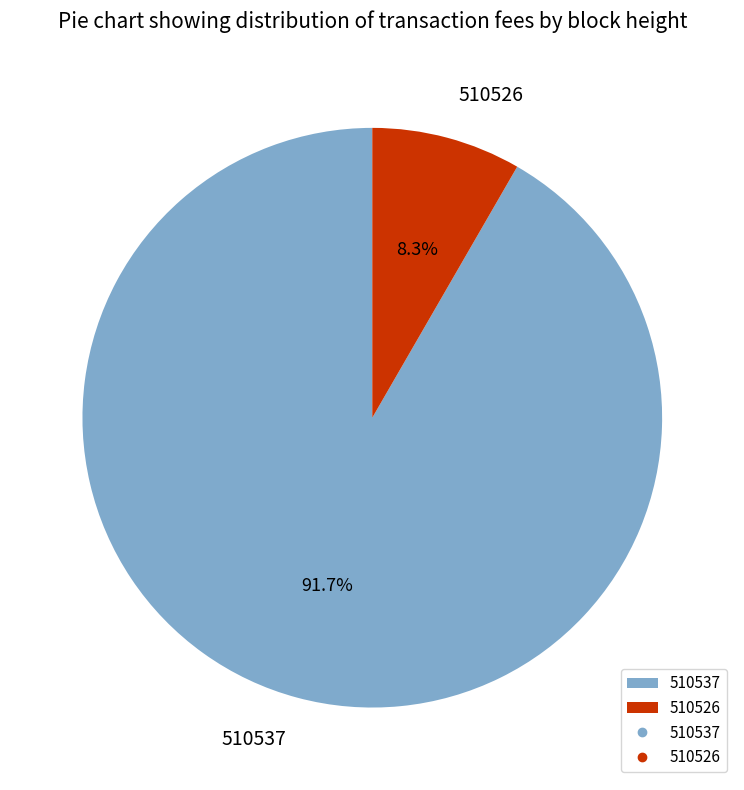

To the nearest percent, what portion does 510526 represent?

8%